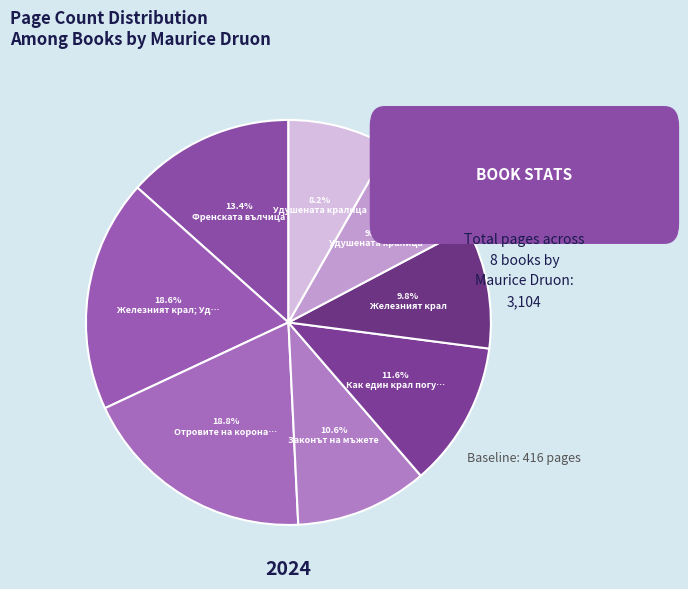

How many segments does this pie chart have?

8